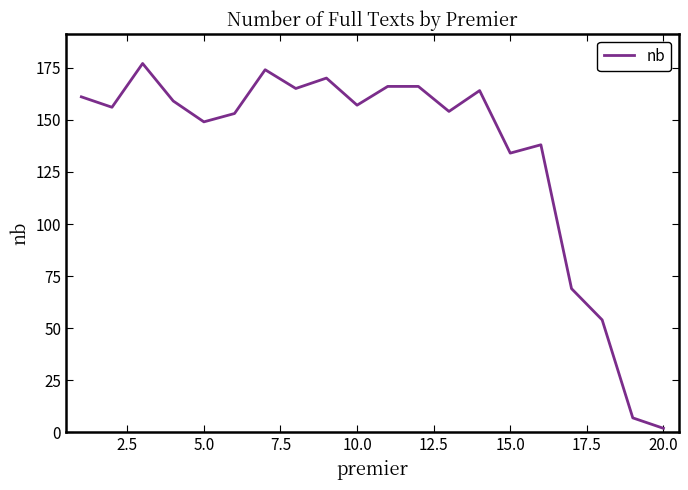

What is the greatest value displayed?

177